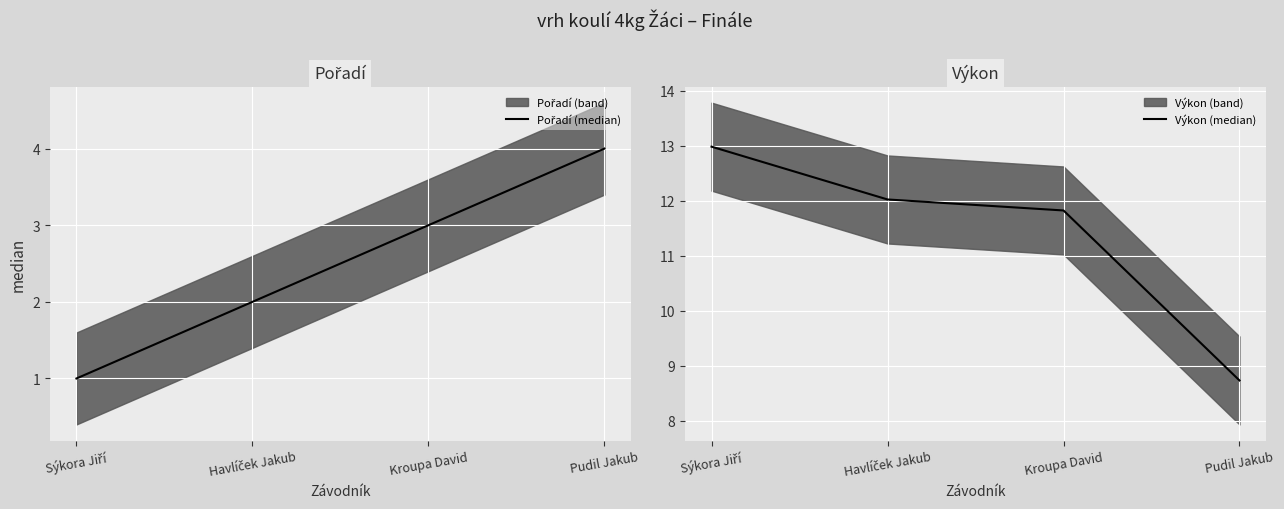

Which series has the largest range (max minus min)?

Výkon (median)